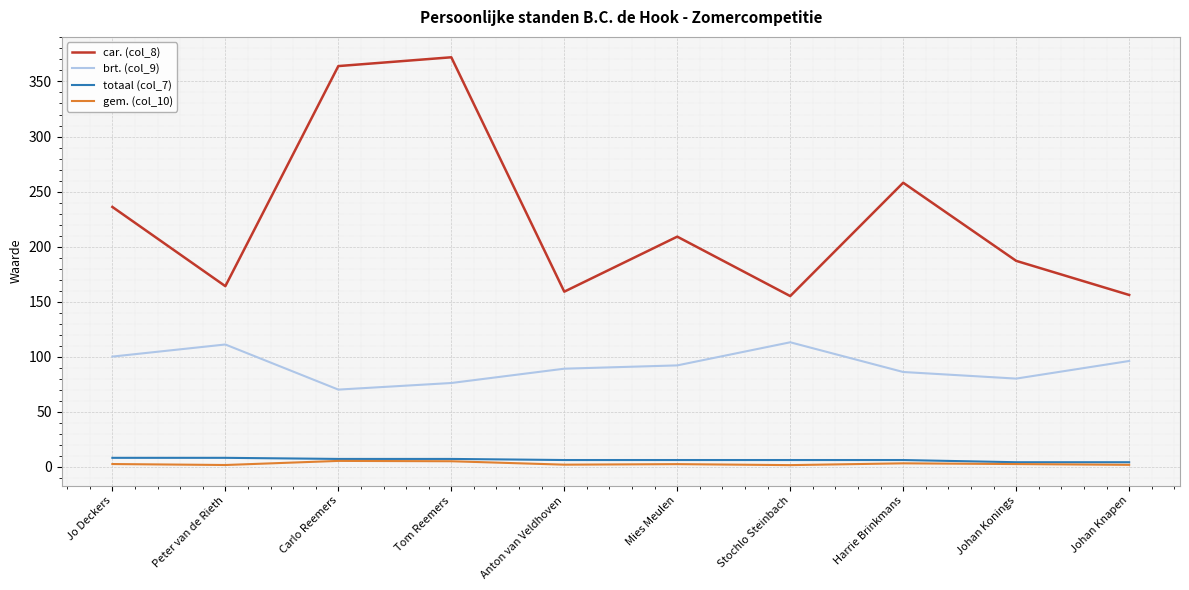

What is the highest value of the car. (col_8) series?

372.0